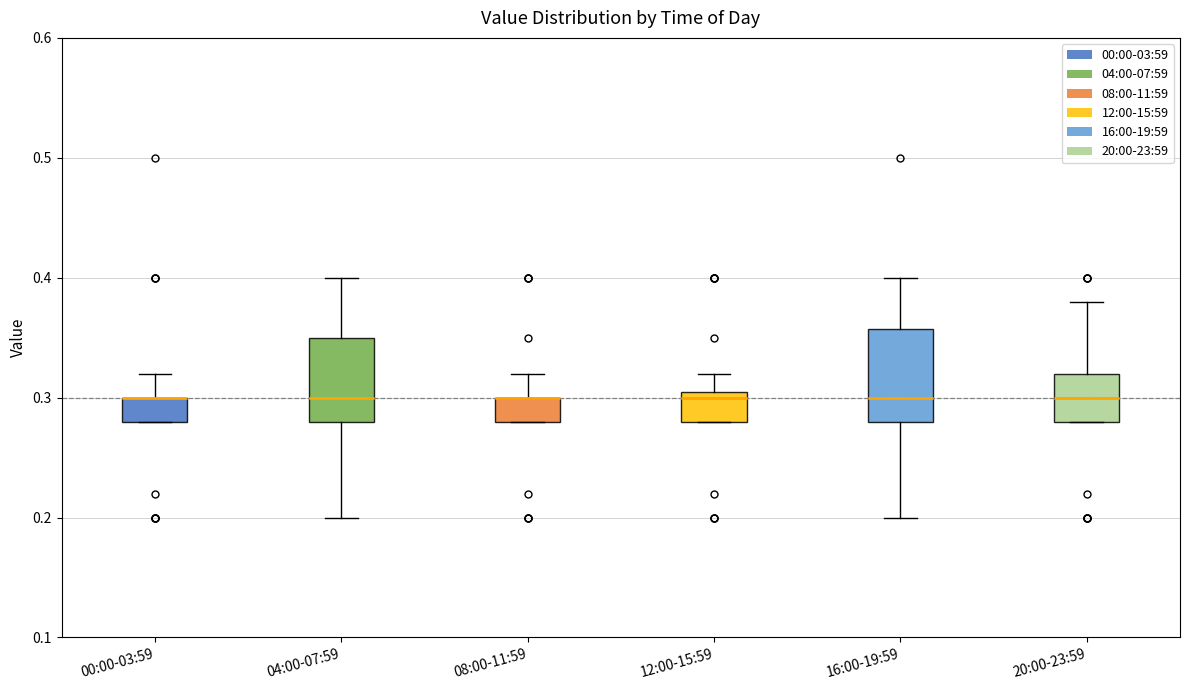

Reading left to right, transcribe this box plot: for each box, give where its median line is, the range the box spans, and where its two whiskers end, as read against the y-axis. The values are not printed on the chart, so give them approximately, as read against the axis.

00:00-03:59: median 0.30 (drawn on the box's upper edge), box 0.28 to 0.30, whiskers 0.28 to 0.32
04:00-07:59: median 0.30, box 0.28 to 0.35, whiskers 0.20 to 0.40
08:00-11:59: median 0.30 (drawn on the box's upper edge), box 0.28 to 0.30, whiskers 0.28 to 0.32
12:00-15:59: median 0.30, box 0.28 to 0.31, whiskers 0.28 to 0.32
16:00-19:59: median 0.30, box 0.28 to 0.36, whiskers 0.20 to 0.40
20:00-23:59: median 0.30, box 0.28 to 0.32, whiskers 0.28 to 0.38